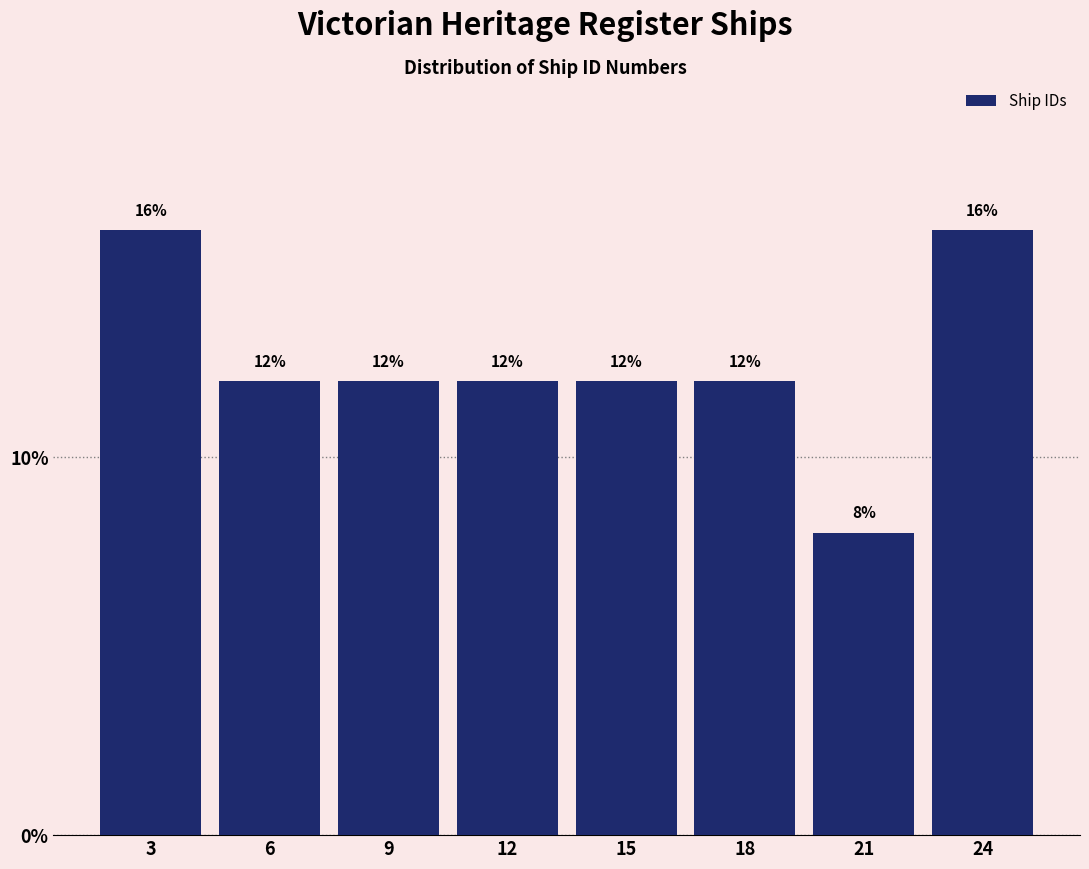

Reading right to left, list all the values displayed in this chart.

24=16	21=8	18=12	15=12	12=12	9=12	6=12	3=16